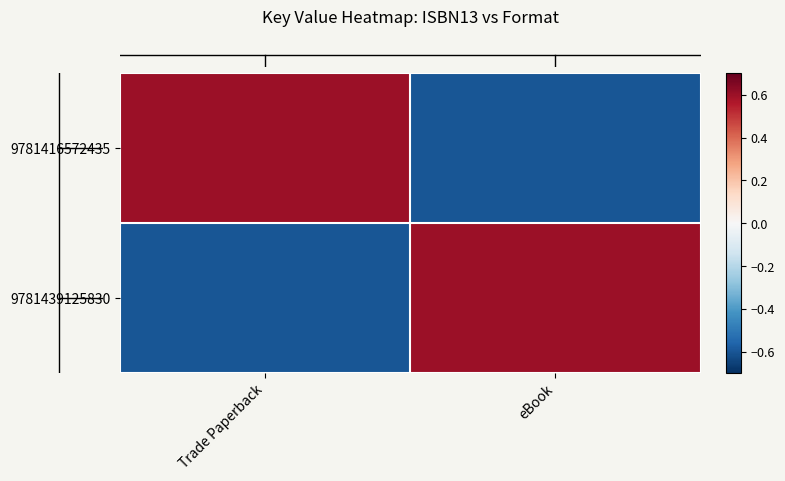

How many categories are shown in the chart?

2